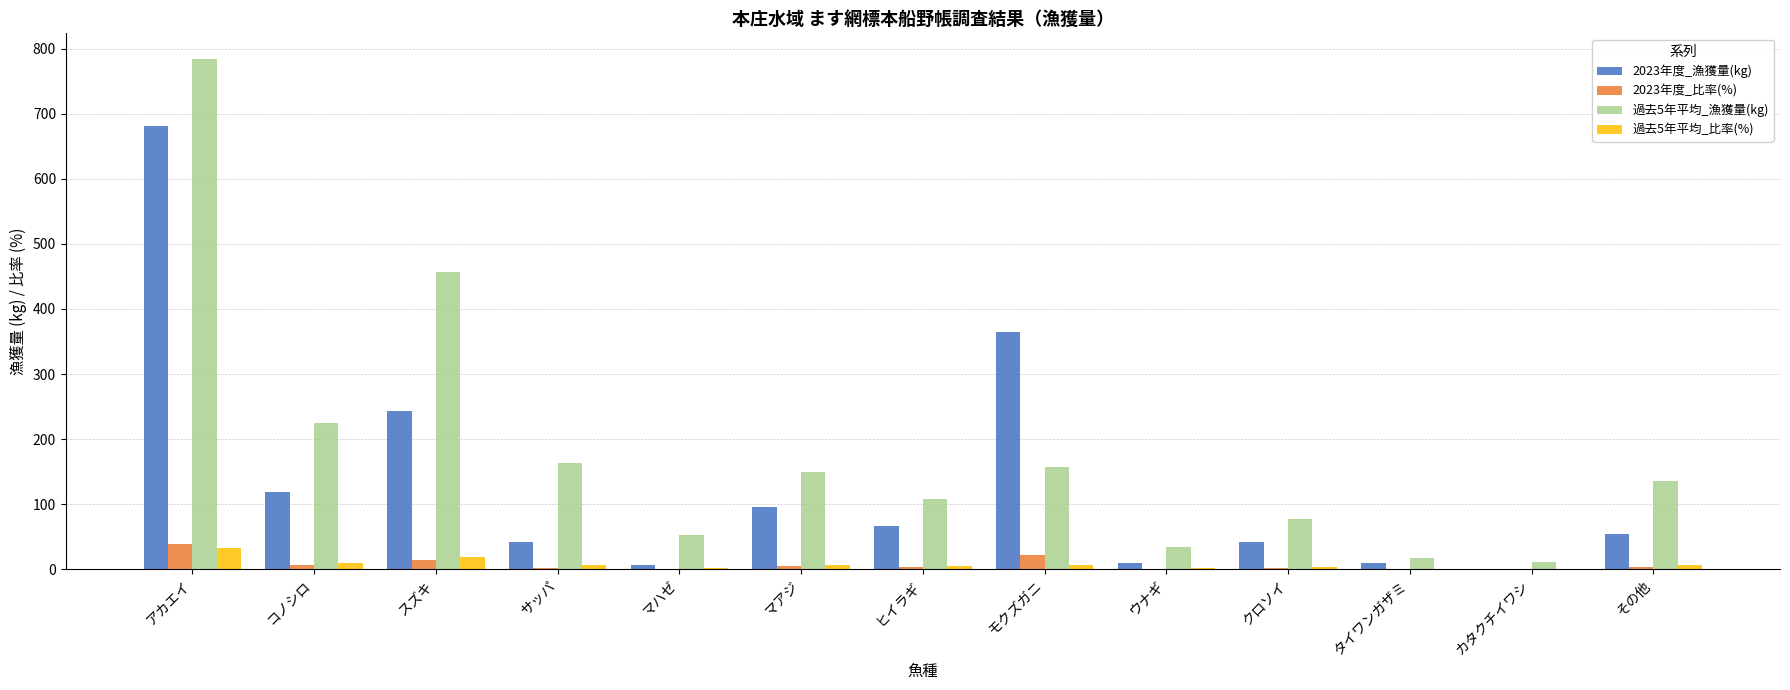

At which category is the sum across all series the highest?

アカエイ